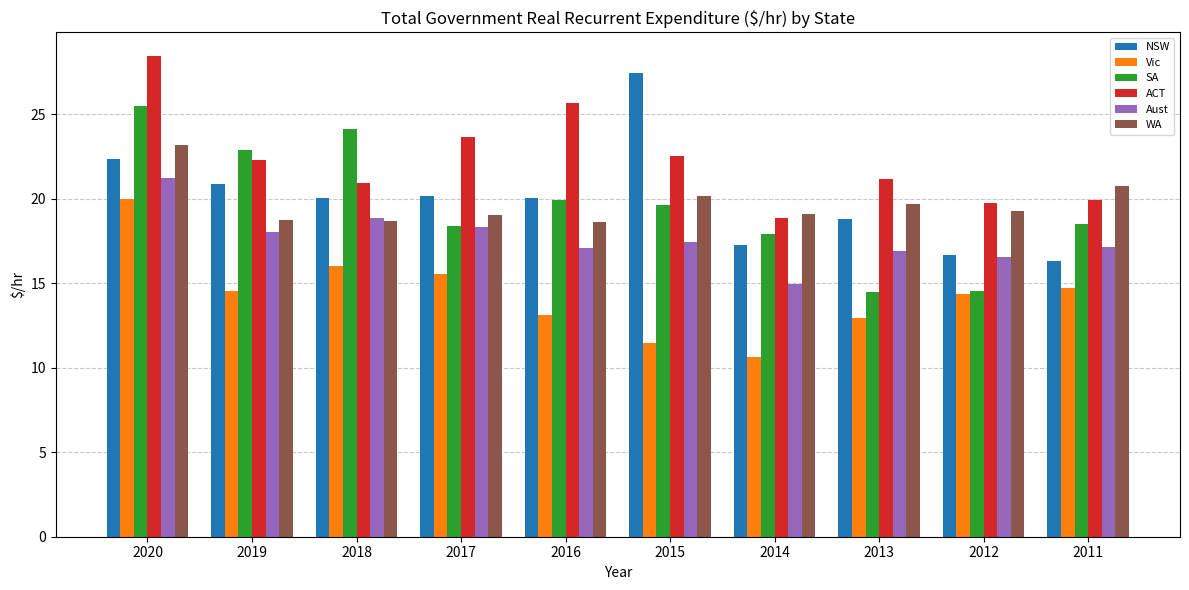

What is the average value of the NSW series?

20.0